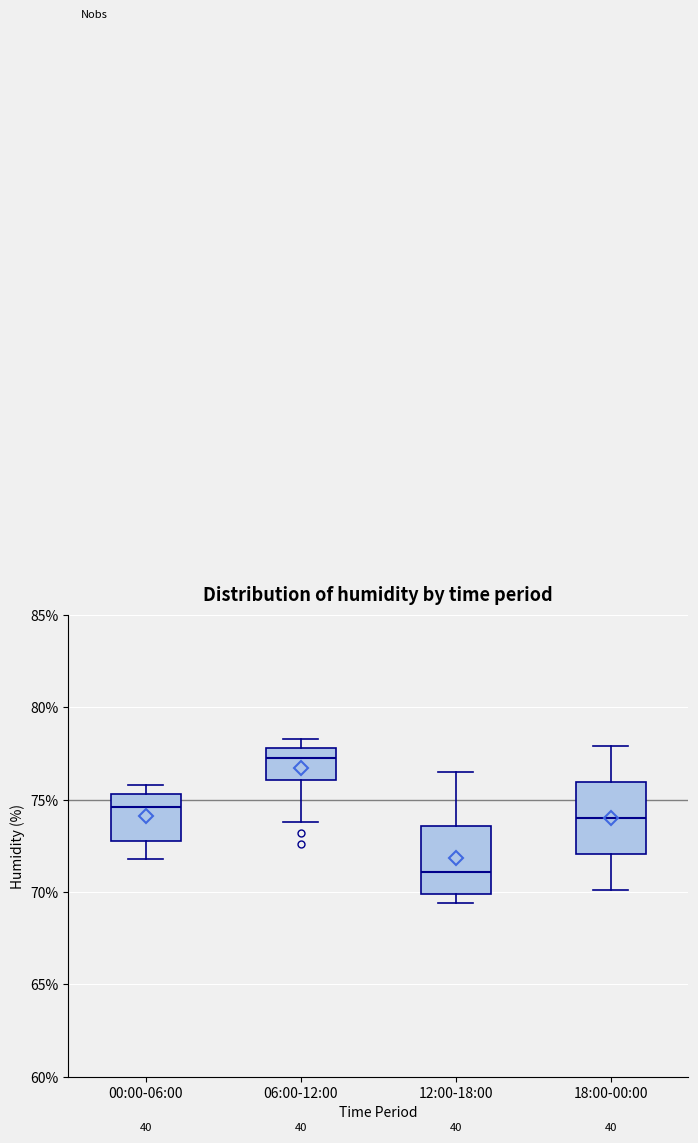

Where is the upper edge of the box for 00:00-06:00 on the y-axis? The values are not printed on the chart, so give them approximately, as read against the axis.

75.5